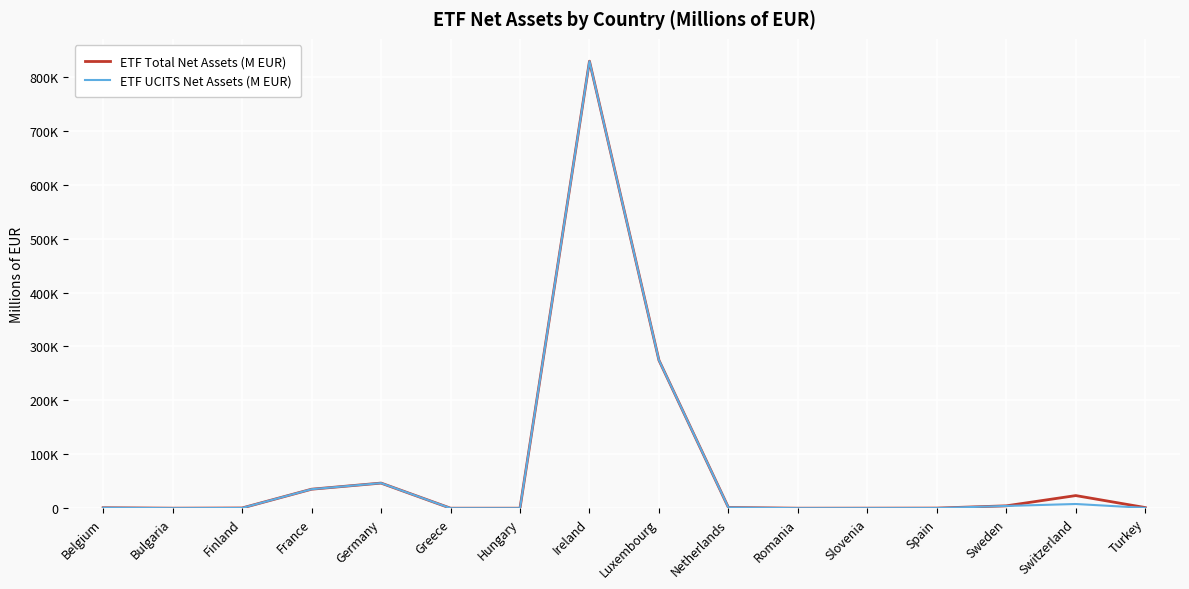

True or false: ETF UCITS Net Assets (M EUR) has a value of 207.0 at Spain.

True